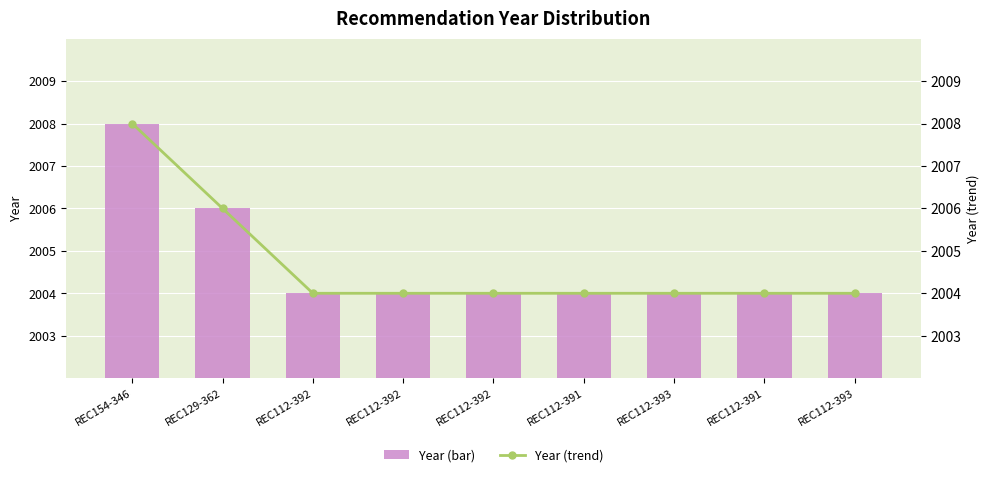

Count the number of data series in this chart.

2